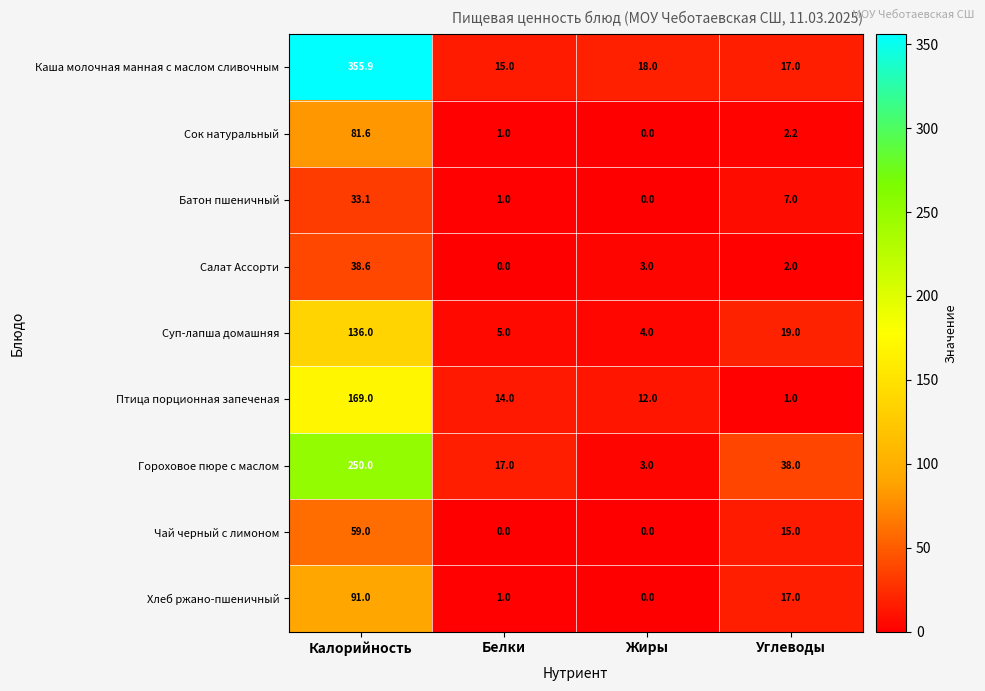

How many categories are shown in the chart?

4